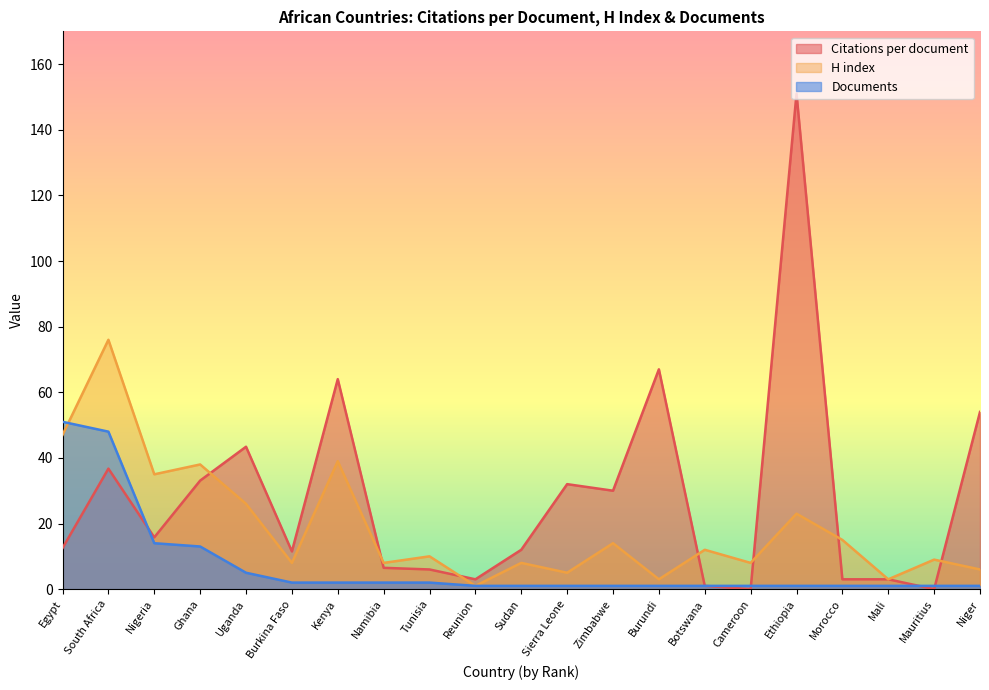

At which label does Citations per document reach its minimum?

Cameroon